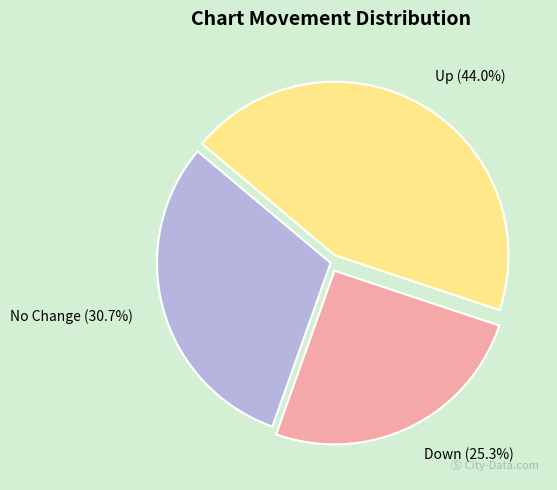

Is there a majority slice in this chart?

No